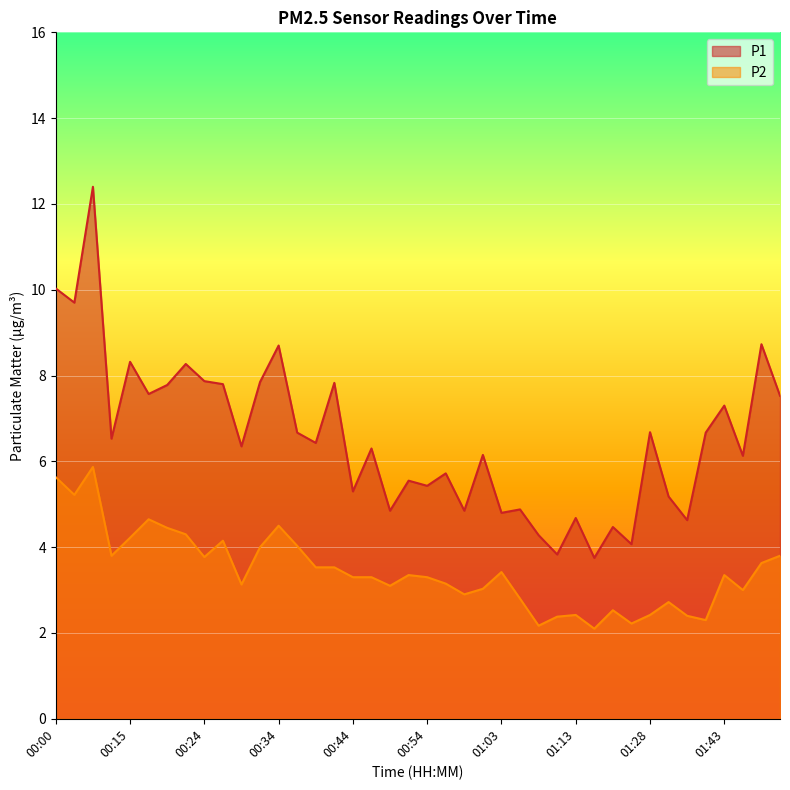

What is the sum of the P2 values at 00:51 and 00:54?

6.7